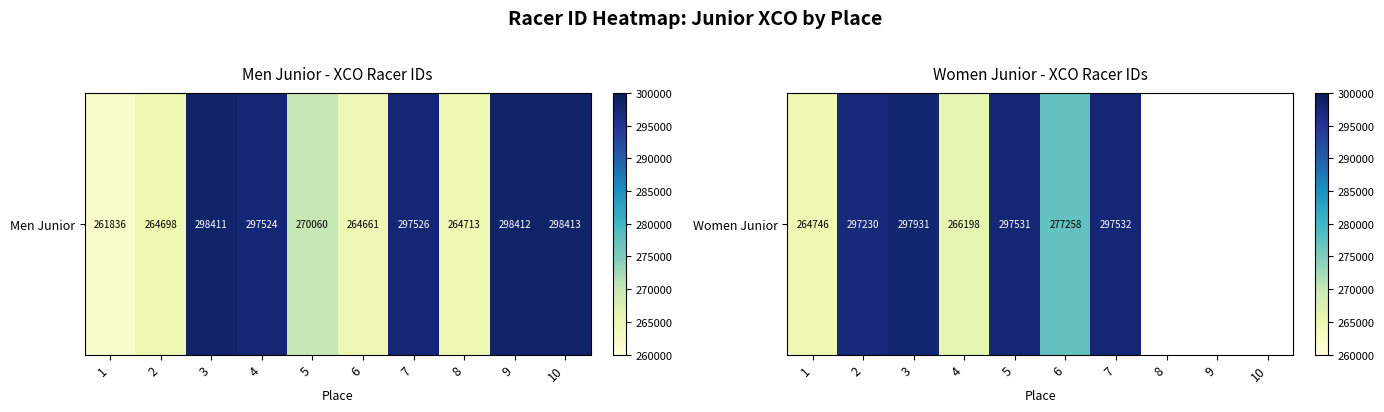

Which label corresponds to the largest value in the chart?

3